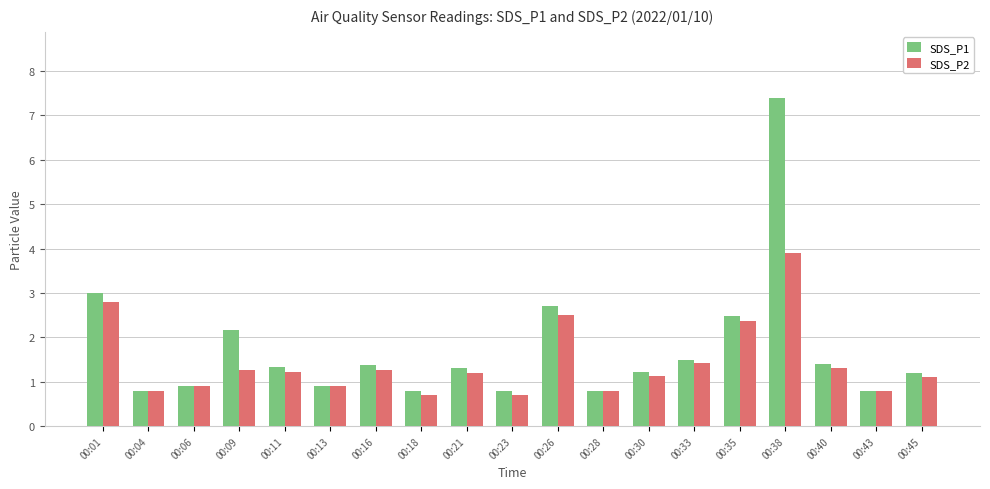

What is the greatest value displayed?

7.4